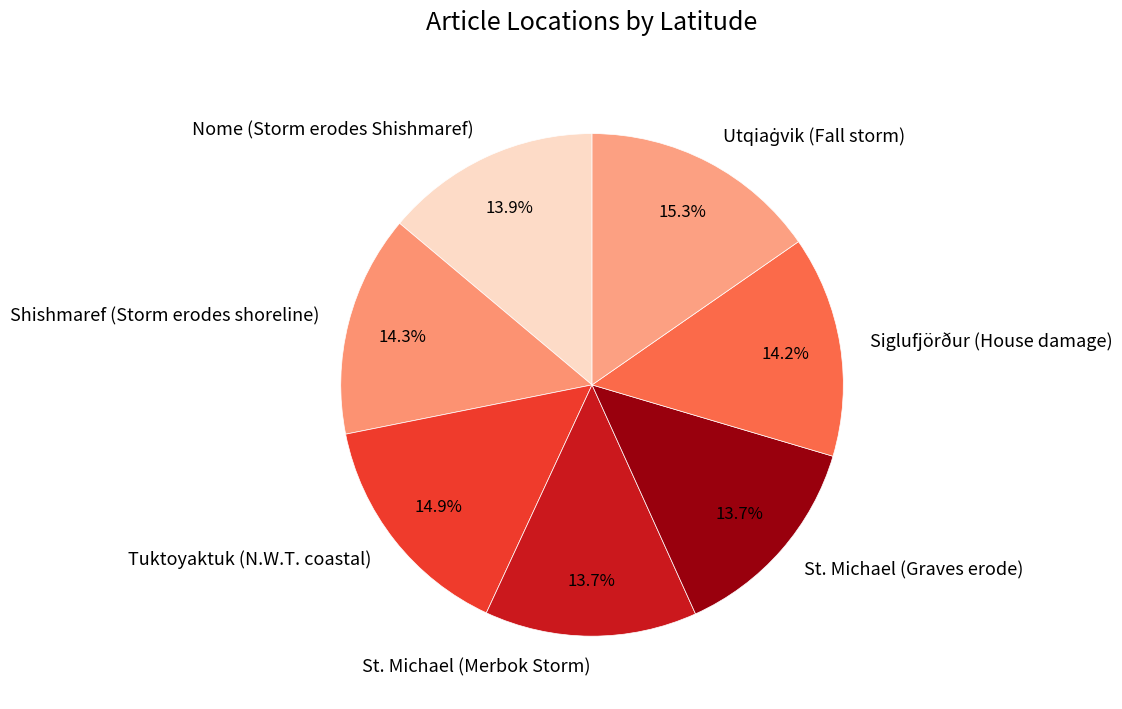

Is there a majority slice in this chart?

No